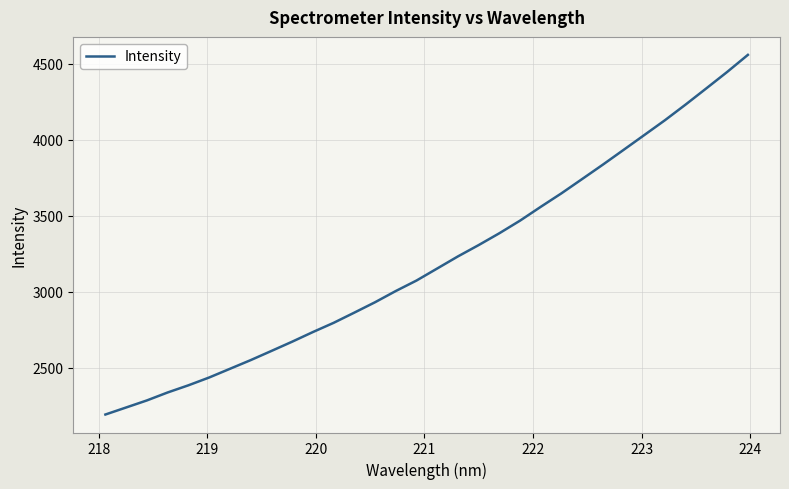

What is the minimum value shown in the chart?

2191.0